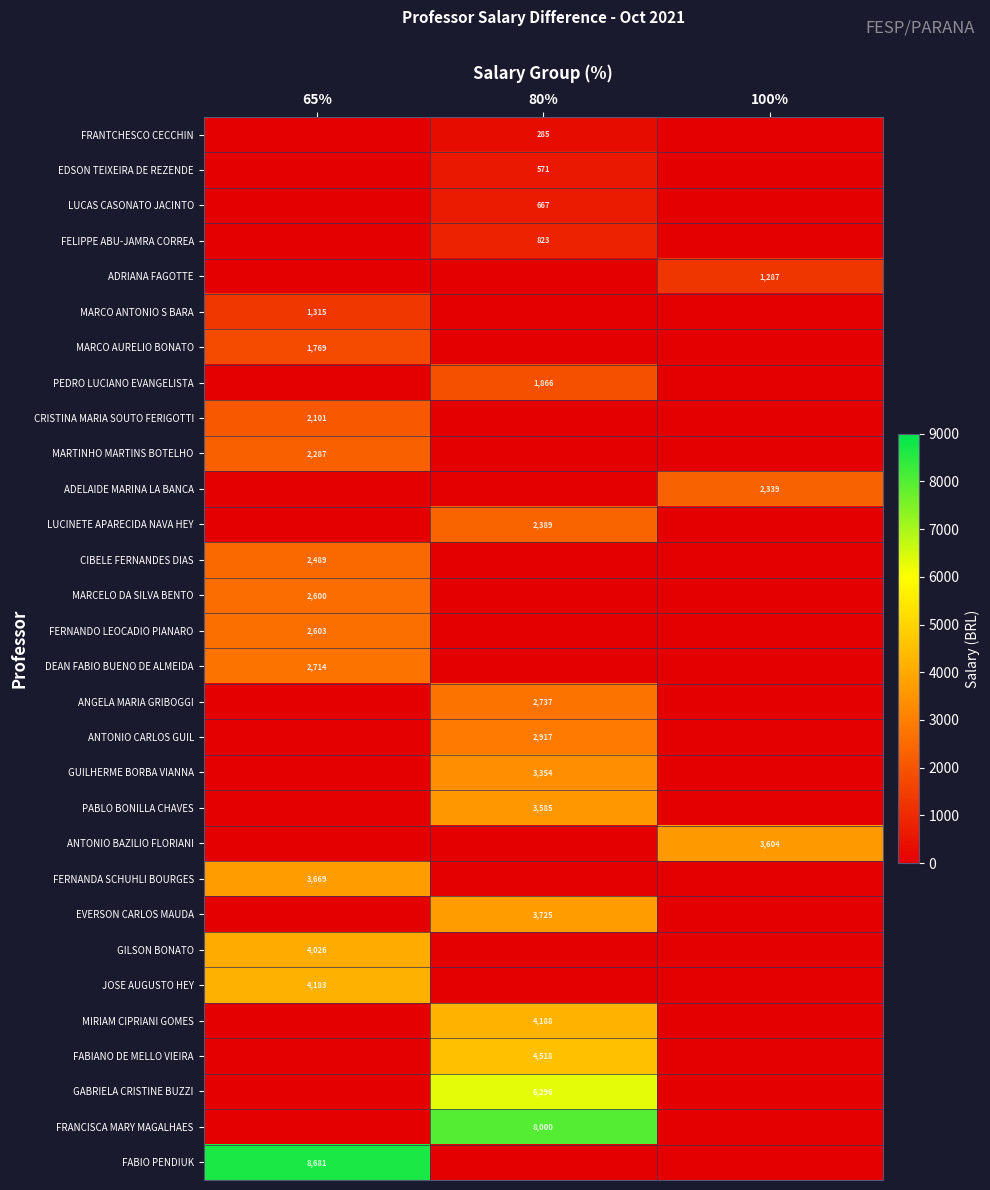

Is it true that FABIANO DE MELLO VIEIRA equals 6875 at 80%?

False